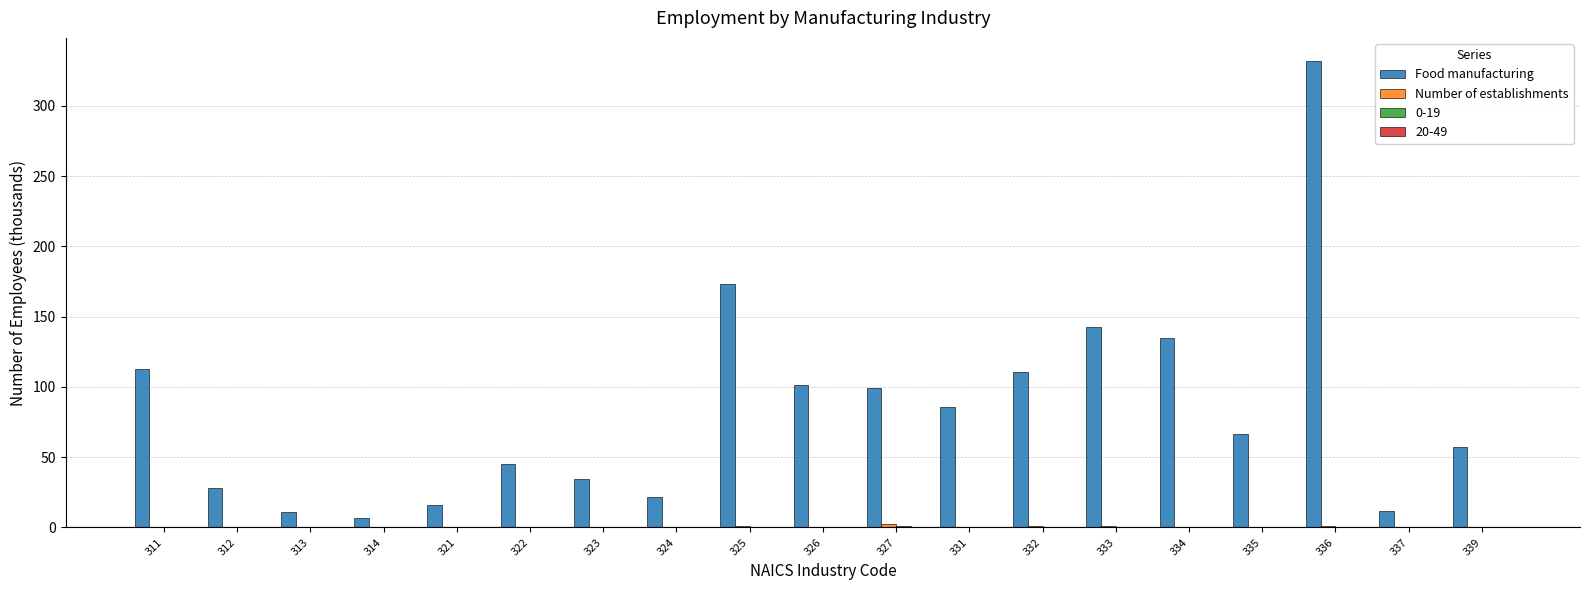

Between 333 and 339, which series saw the biggest shift?

Food manufacturing